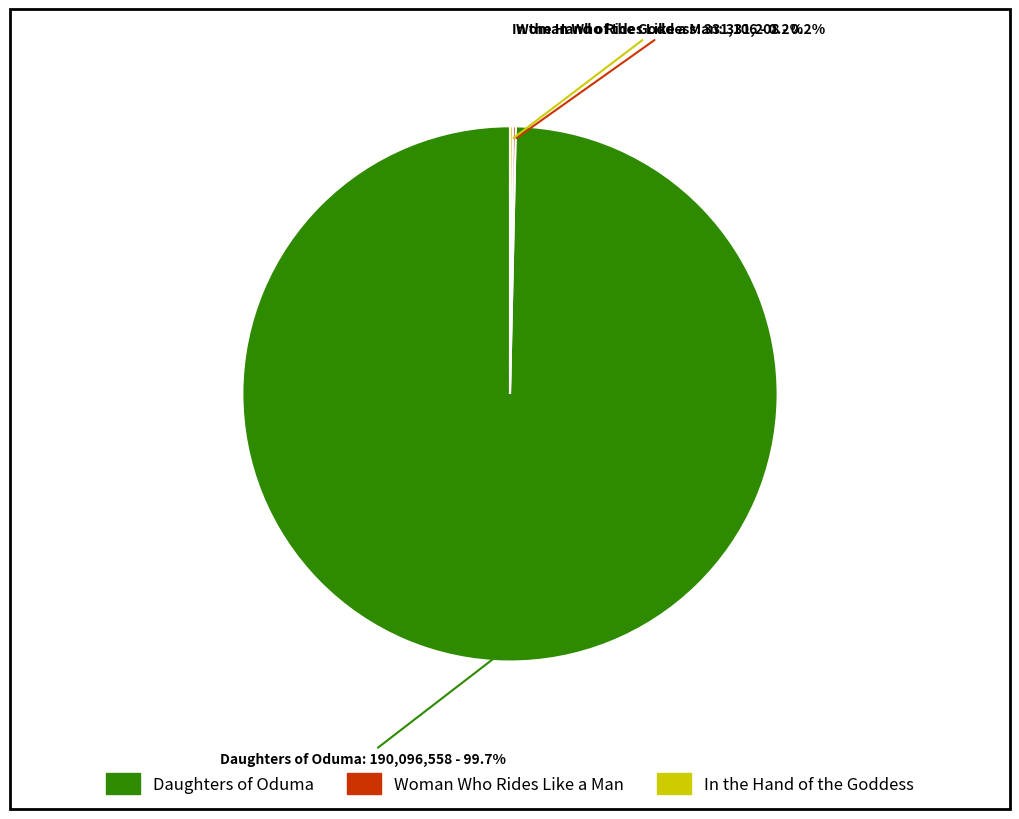

Which category has the biggest portion of the pie?

Daughters of Oduma